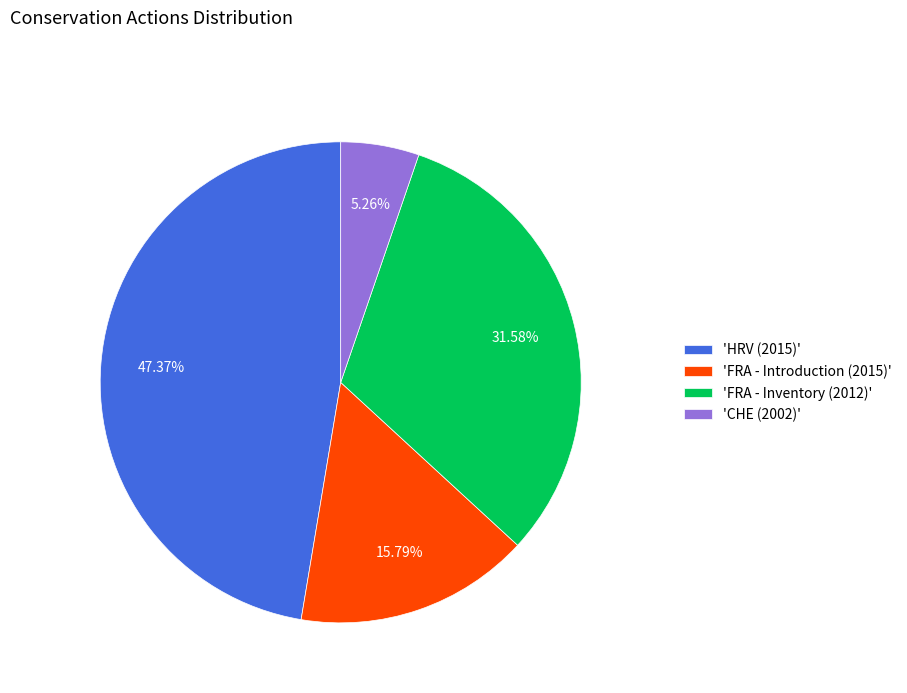

Rank the categories by value from highest to lowest.

'HRV (2015)', 'FRA - Inventory (2012)', 'FRA - Introduction (2015)', 'CHE (2002)'